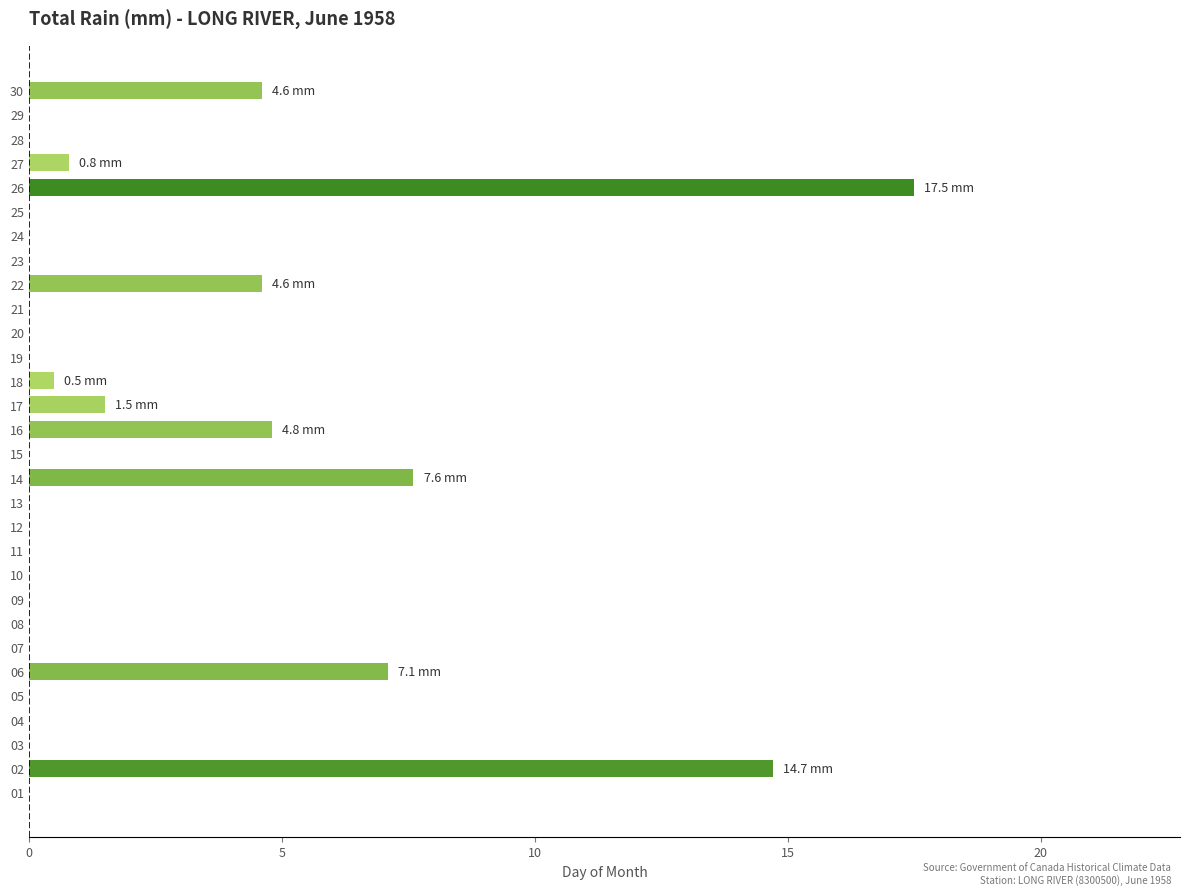

Does the chart contain stacked bars?

No